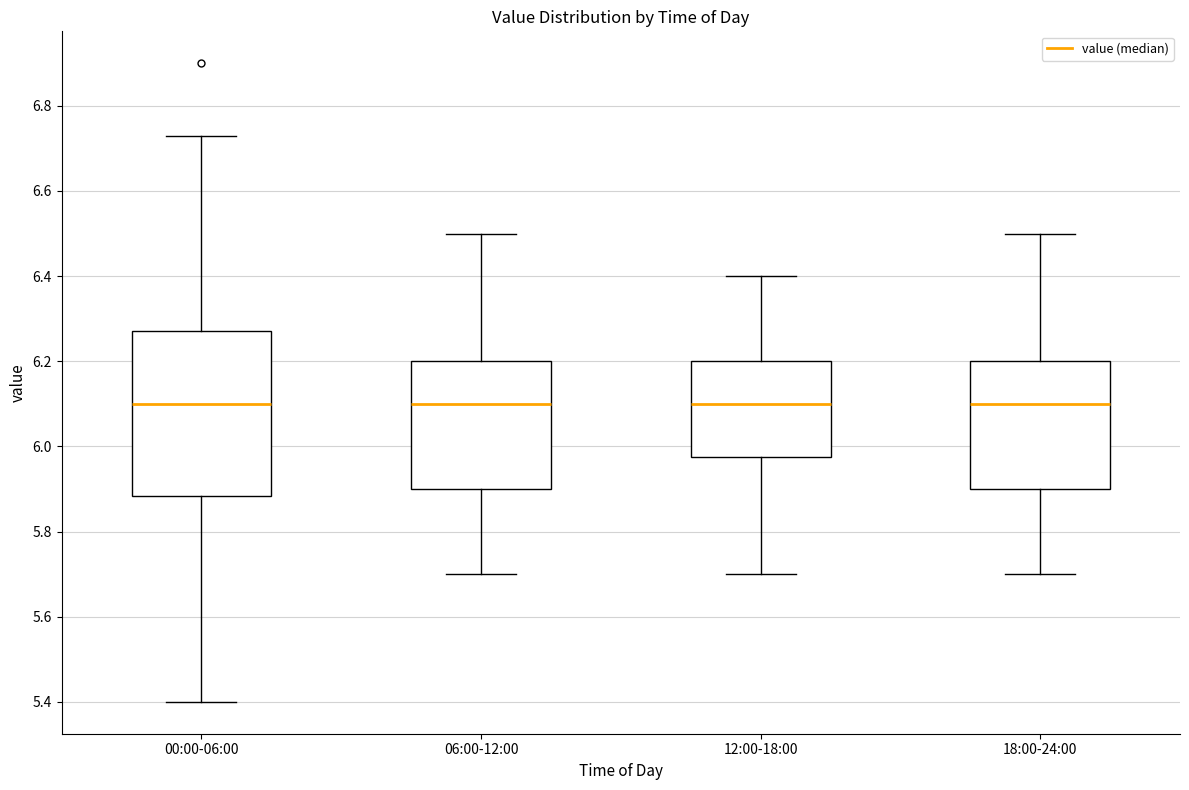

Where does the median line of the box for 12:00-18:00 sit on the y-axis? The values are not printed on the chart, so give them approximately, as read against the axis.

6.10